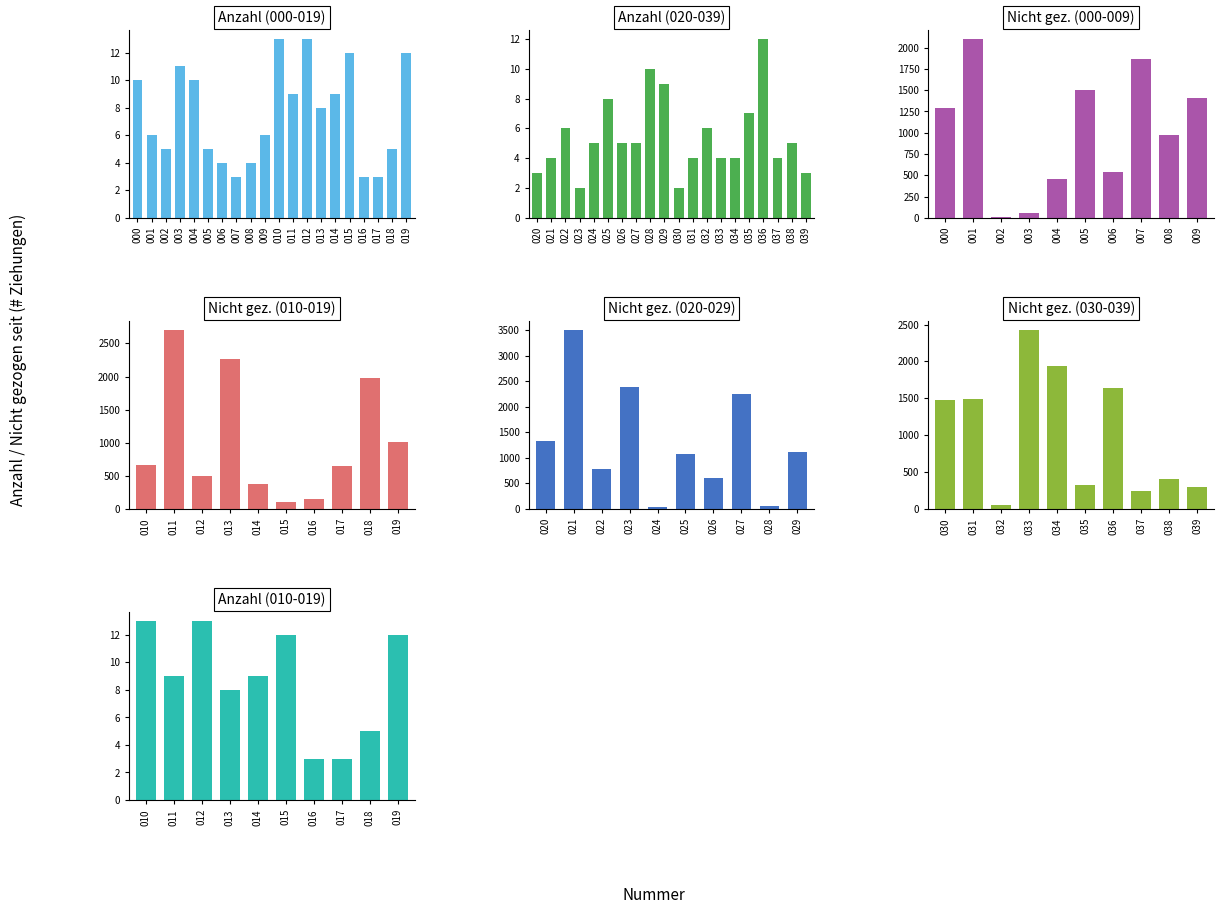

The value of 000-019 at 001 is 6. True or false?

True